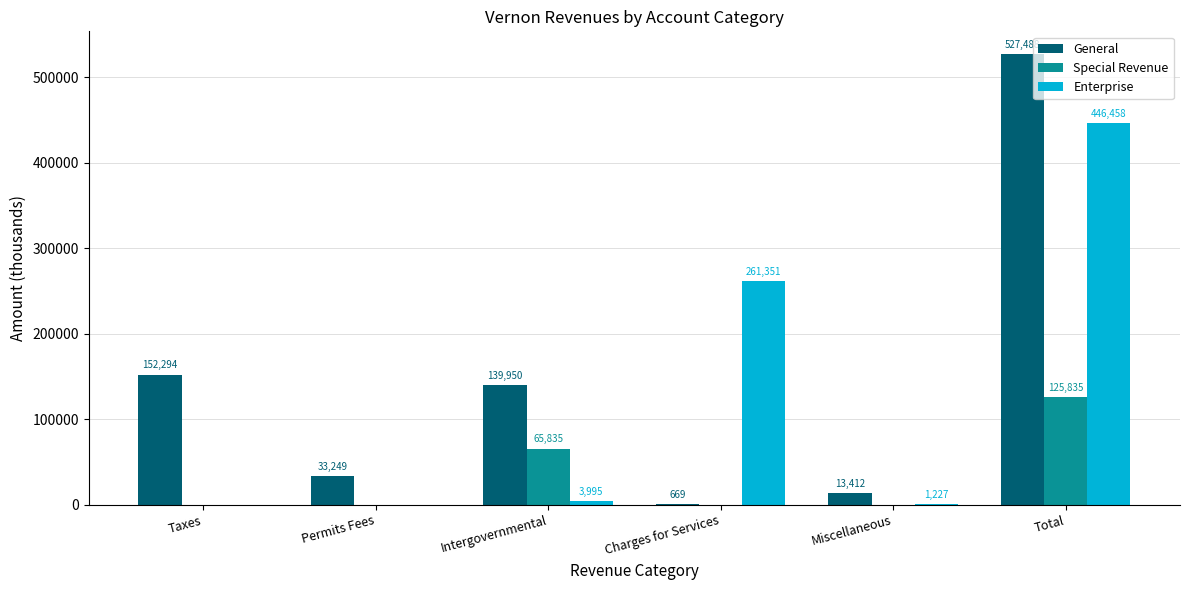

What is the sum of the Enterprise values at Miscellaneous and Permits Fees?

1227